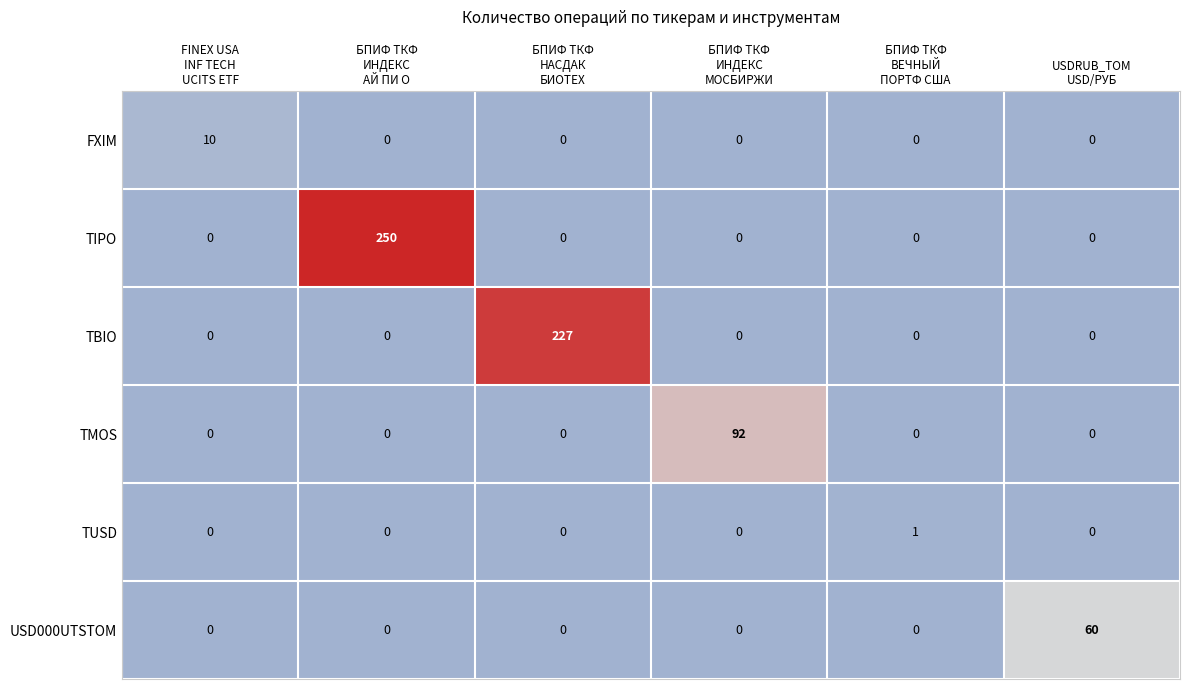

What is the average value of the TBIO series?

38